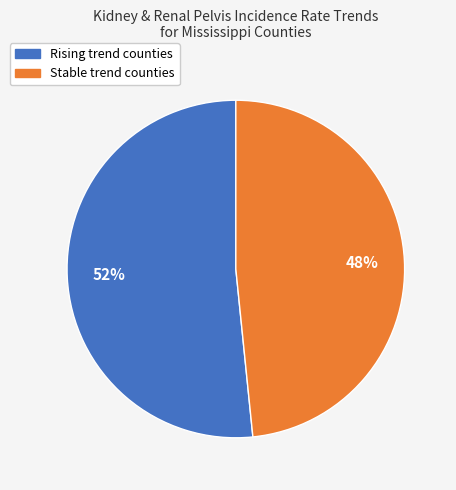

Is there any slice that represents more than half of the pie?

Yes